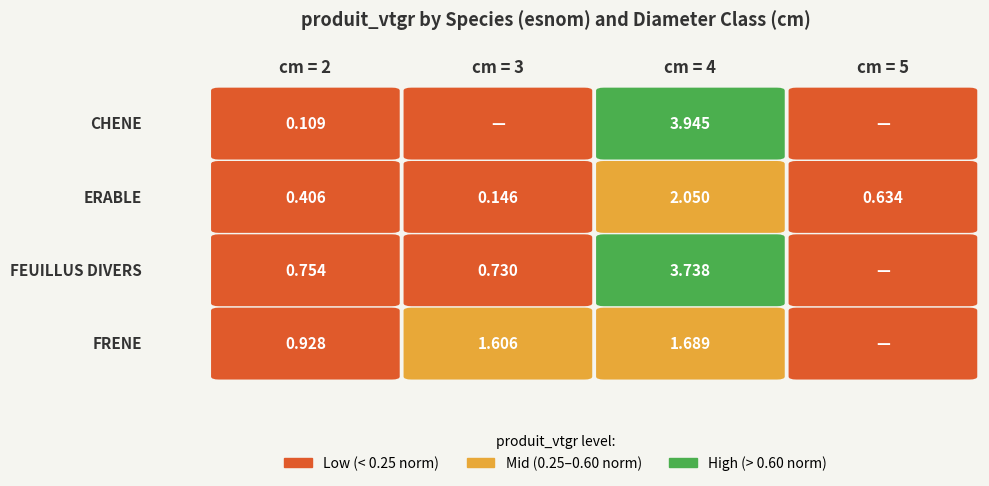

Reading right to left, extract all data points from this chart.

CHENE: 0.0	3.9	0.0	0.1
ERABLE: 0.6	2.0	0.1	0.4
FEUILLUS DIVERS: 0.0	3.7	0.7	0.8
FRENE: 0.0	1.7	1.6	0.9